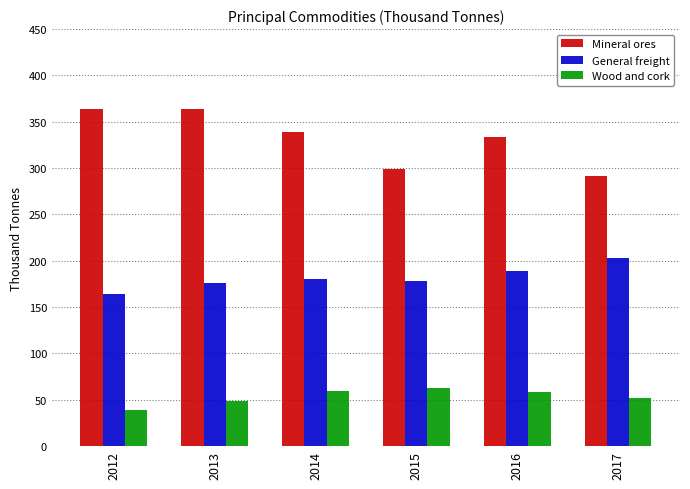

What is the total value across all series at 2013?

589